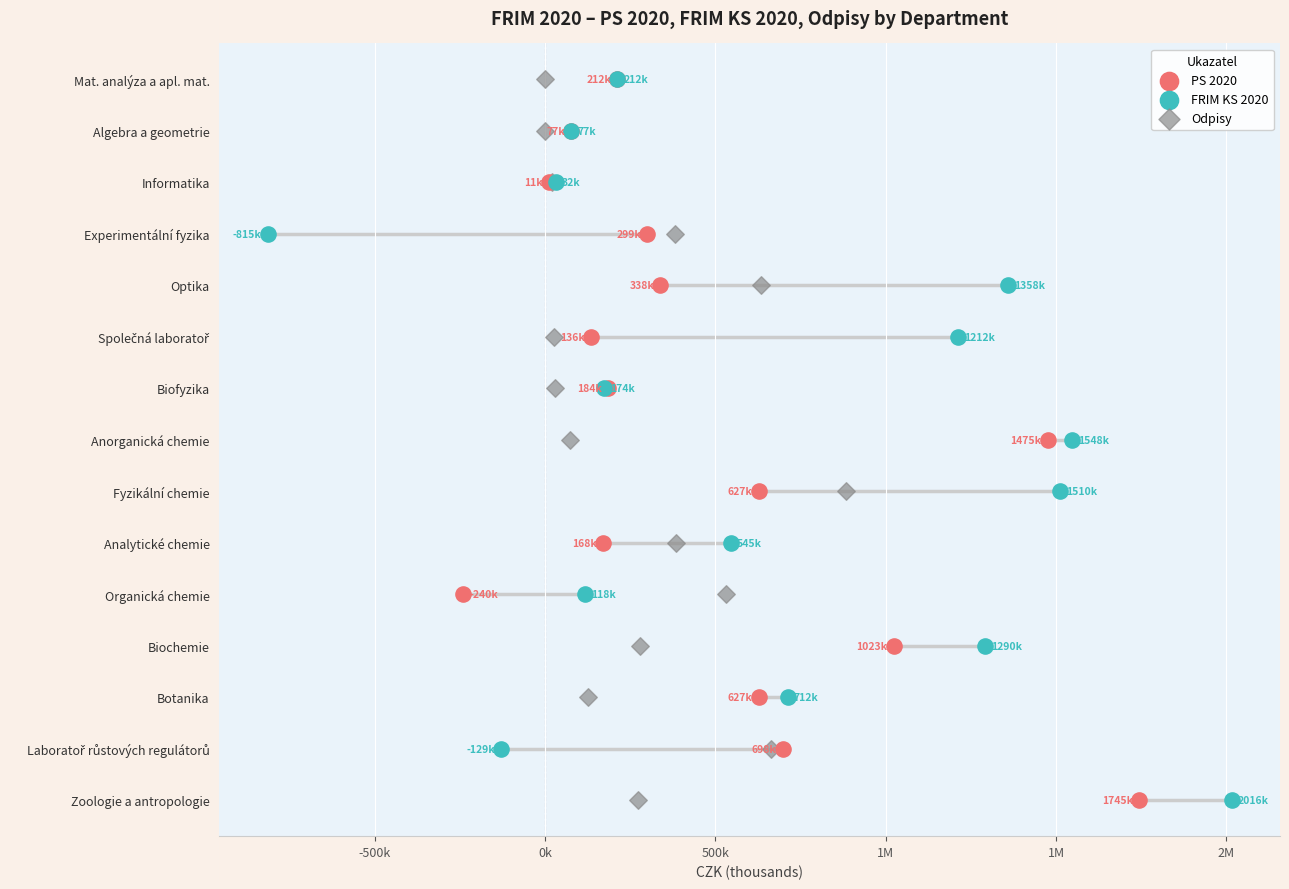

What are all the series names shown in the legend?

PS 2020, FRIM KS 2020, Odpisy